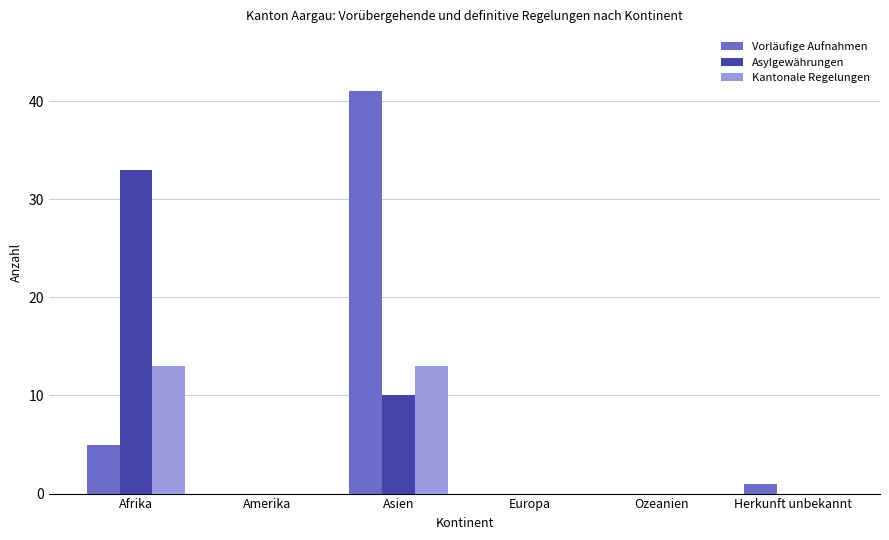

Does the chart contain stacked bars?

No